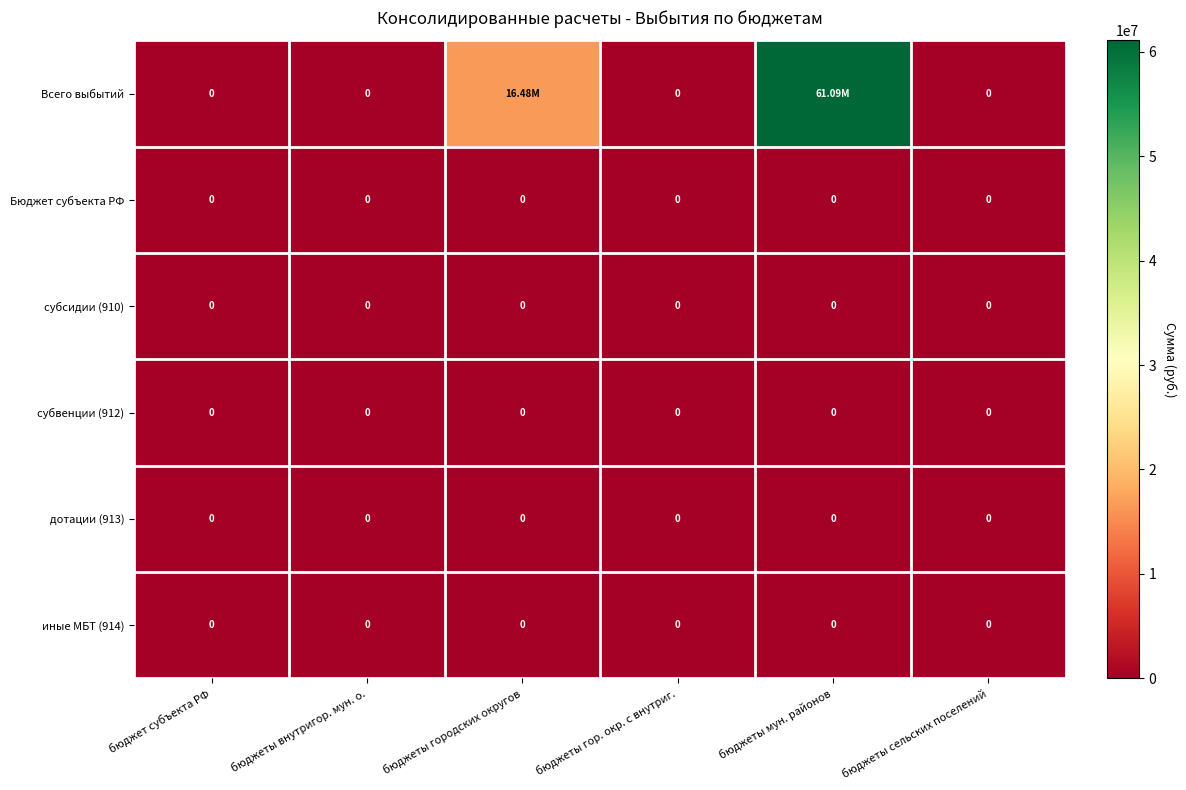

Which series has the widest spread of values?

Всего выбытий